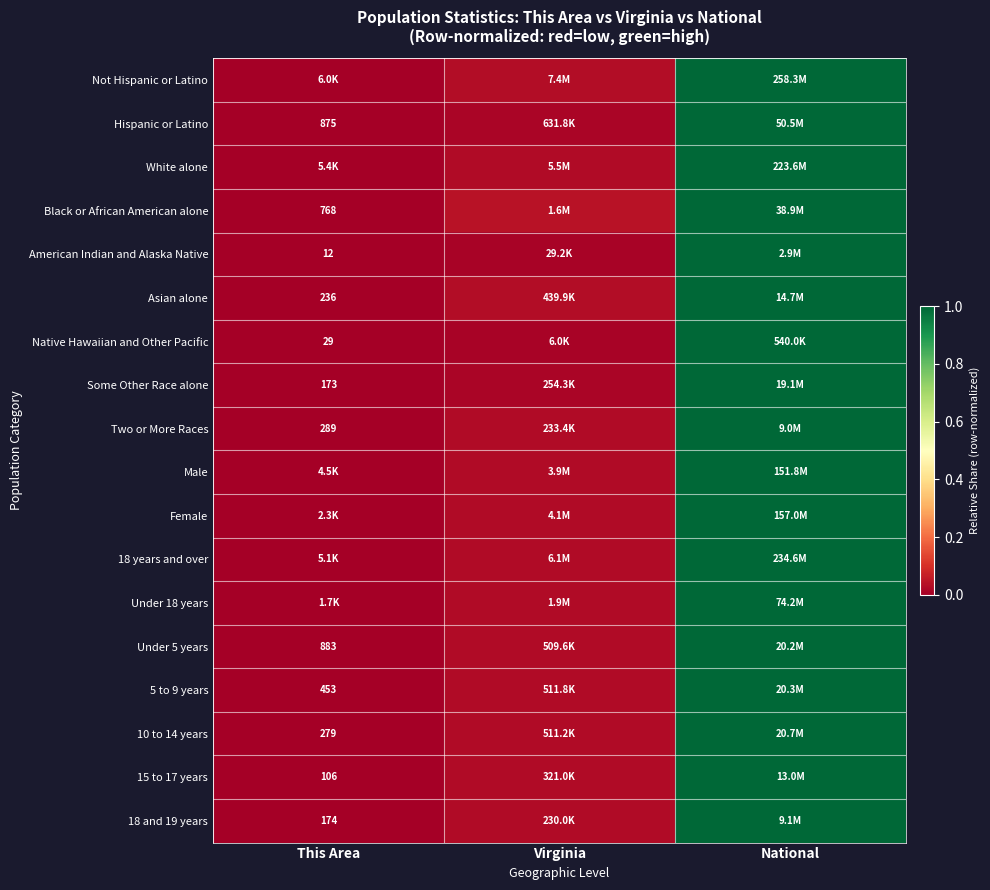

At which category is the sum across all series the highest?

National